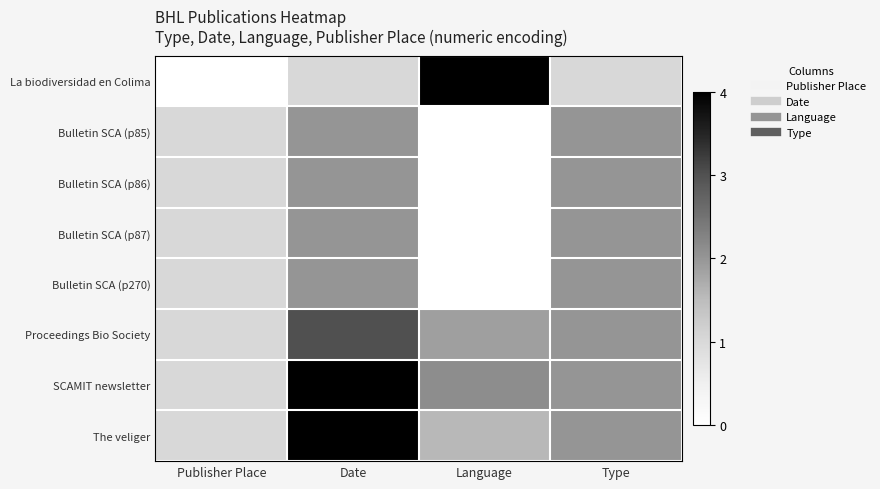

Reading left to right, list all the values displayed in this chart.

La biodiversidad en Colima: Publisher Place=0.0	Date=1.0	Language=4.0	Type=1.0
Bulletin SCA (p85): Publisher Place=1.0	Date=2.0	Language=0.0	Type=2.0
Bulletin SCA (p86): Publisher Place=1.0	Date=2.0	Language=0.0	Type=2.0
Bulletin SCA (p87): Publisher Place=1.0	Date=2.0	Language=0.0	Type=2.0
Bulletin SCA (p270): Publisher Place=1.0	Date=2.0	Language=0.0	Type=2.0
Proceedings Bio Society: Publisher Place=1.0	Date=3.0	Language=1.9	Type=2.0
SCAMIT newsletter: Publisher Place=1.0	Date=4.0	Language=2.1	Type=2.0
The veliger: Publisher Place=1.0	Date=5.0	Language=1.6	Type=2.0